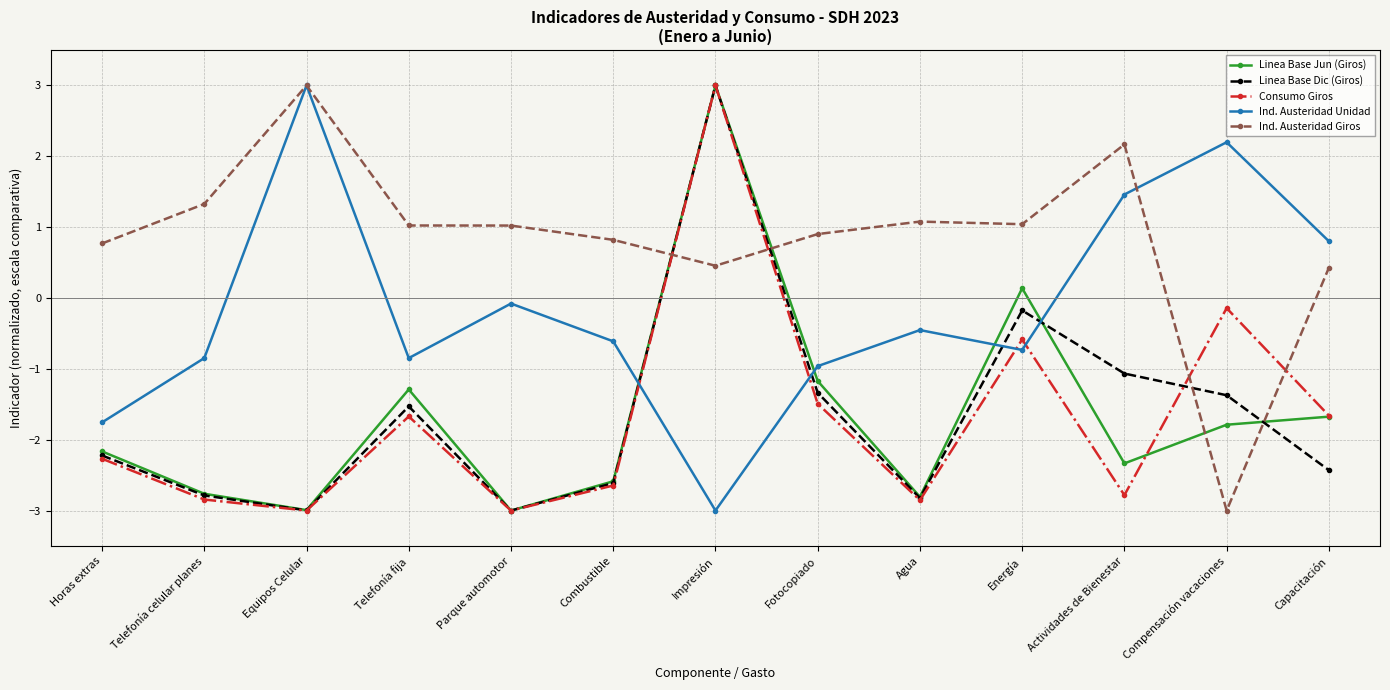

How many lines are shown in the chart?

5